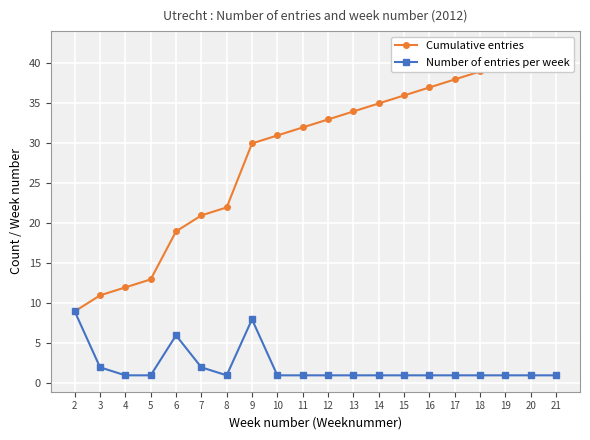

Read the Cumulative entries value at 8, to the nearest 10.

20